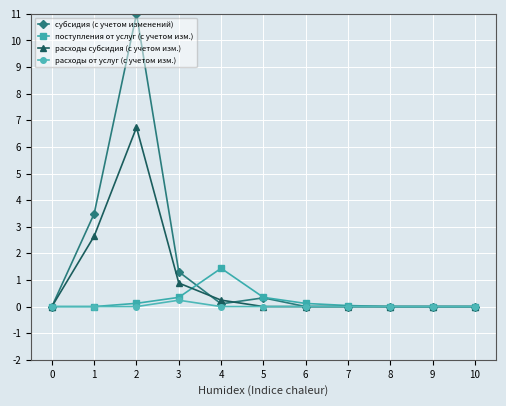

Which category has the highest value across all series?

2